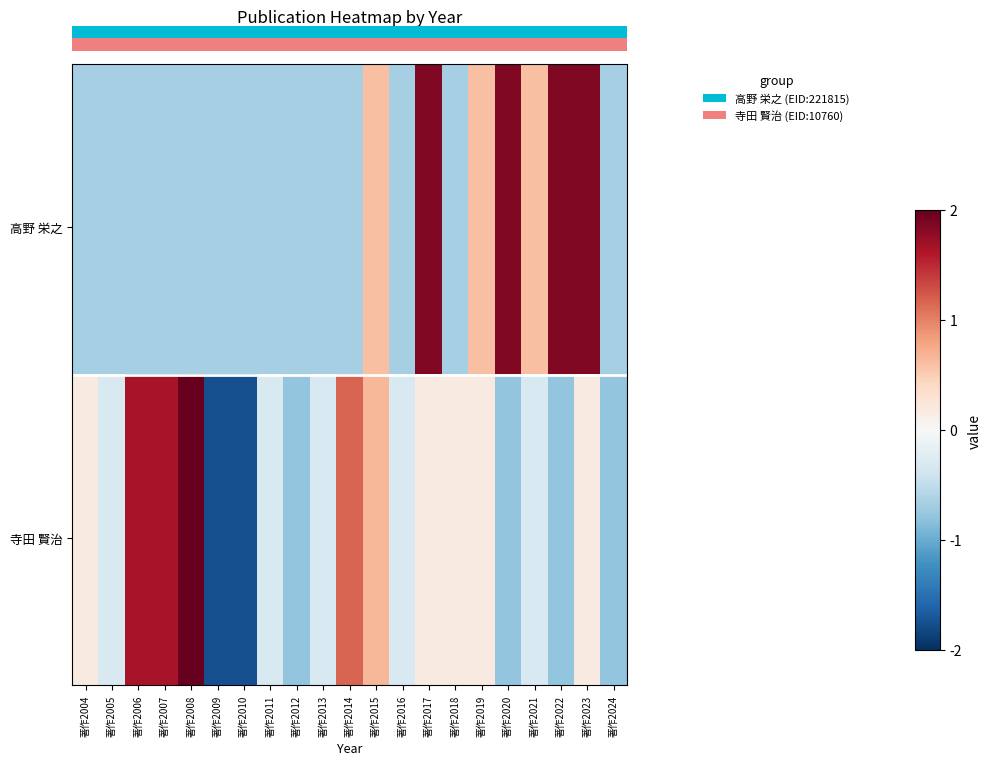

How many series are shown in this chart?

40